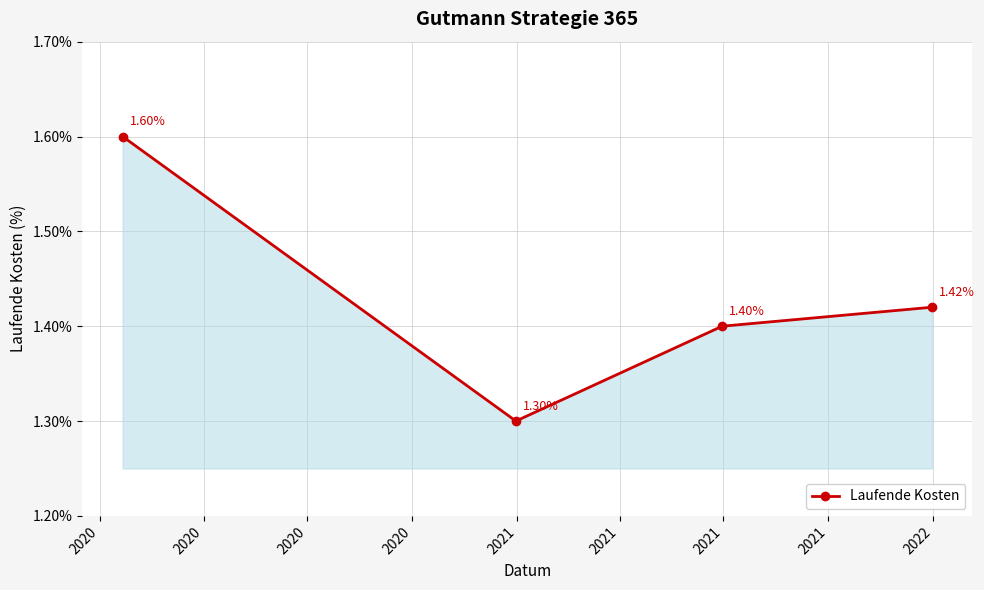

How many interior local valleys (lower than both neighbors) does the data have?

1